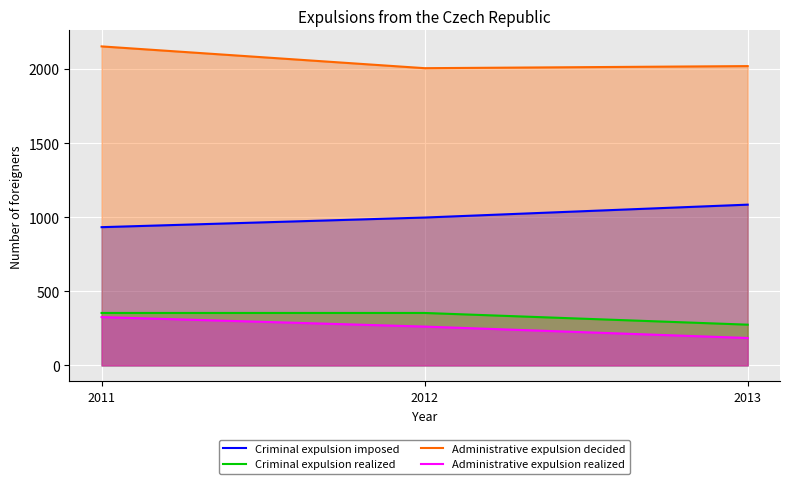

Reading left to right, what are all the values shown in this chart?

Criminal expulsion imposed: 933	998	1085
Criminal expulsion realized: 354	354	275
Administrative expulsion decided: 2153	2006	2020
Administrative expulsion realized: 326	262	185